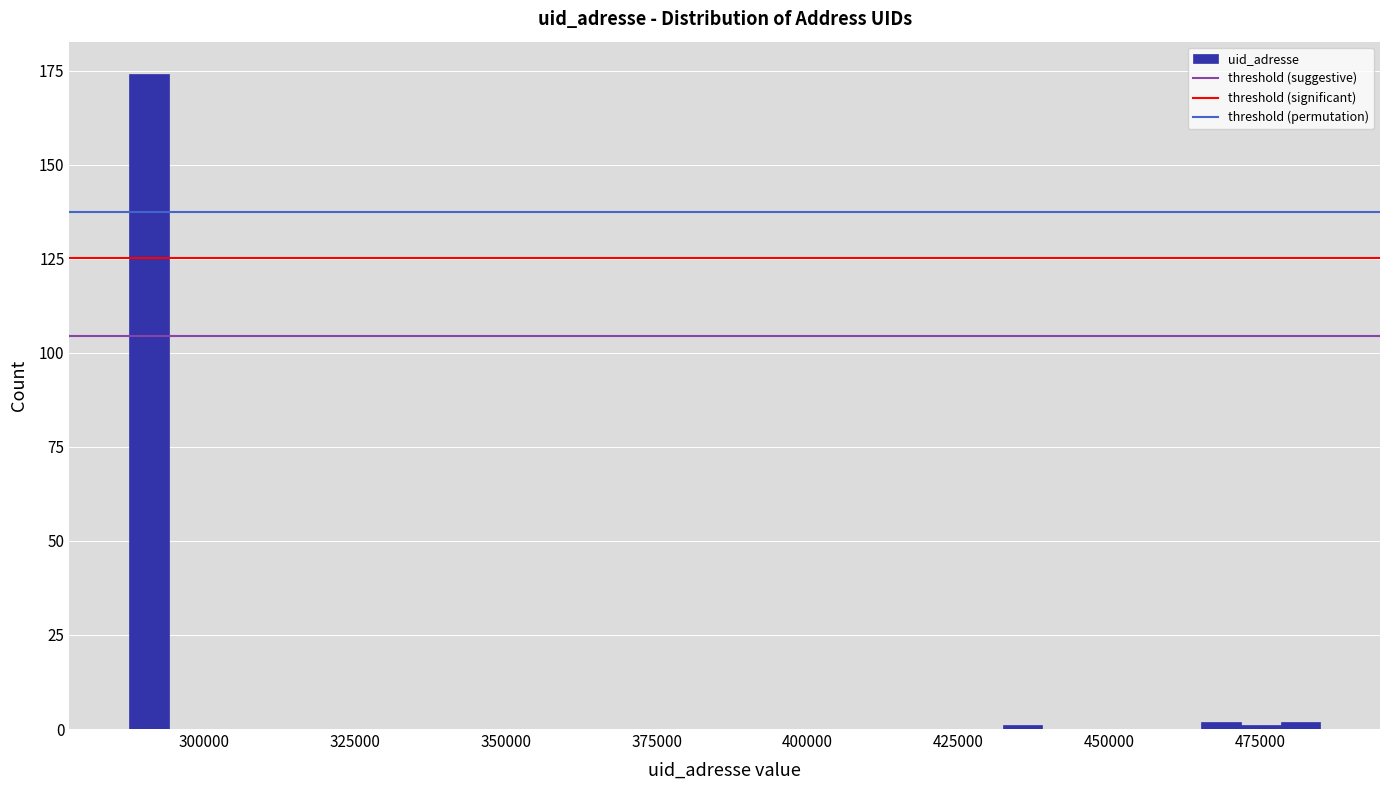

Read against the x-axis, roughly where is the centre of the tallest bar?

290000